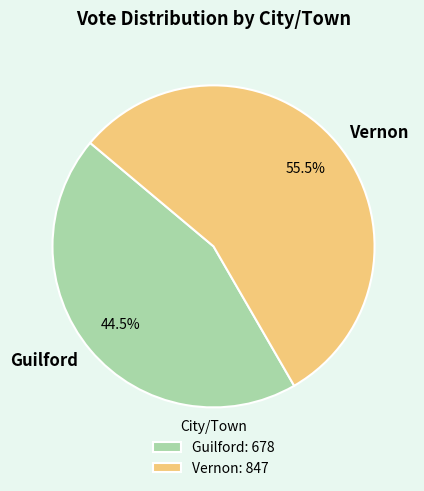

Between Guilford and Vernon, which is larger?

Vernon